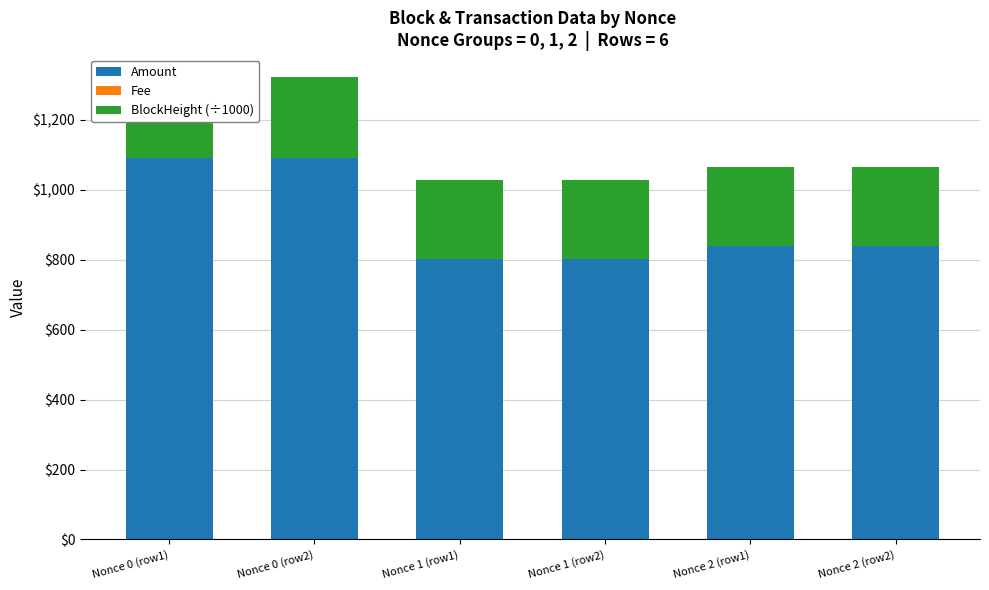

How many data points does each series have?

6